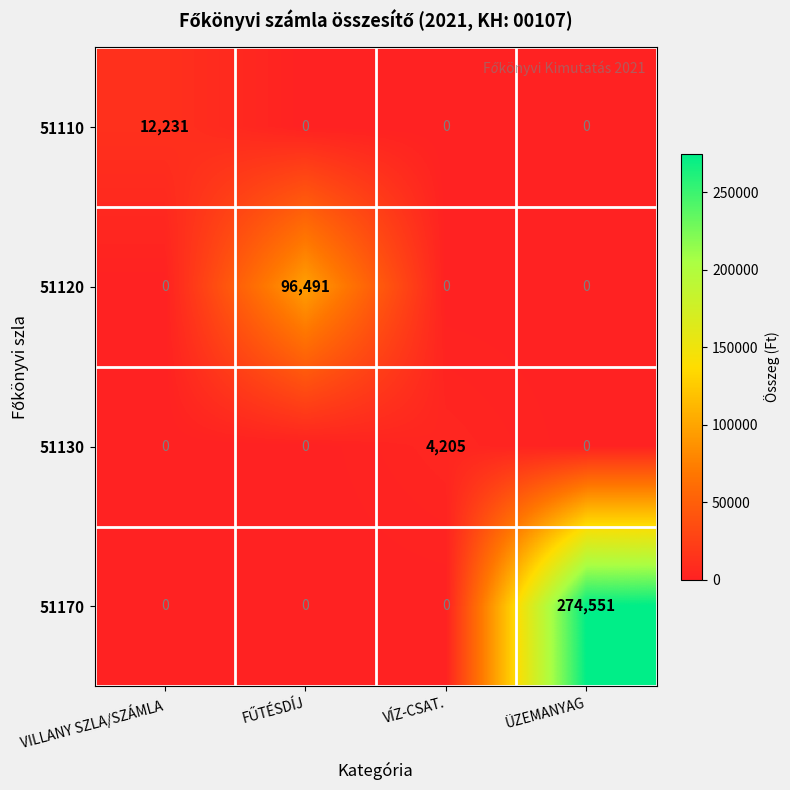

Count the number of data series in this chart.

4